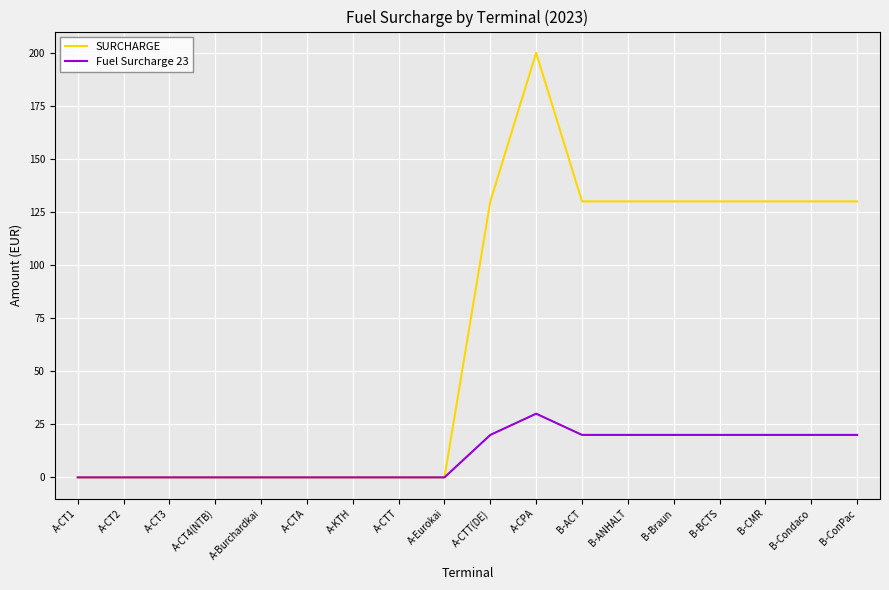

The Fuel Surcharge 23 series shows 0 at A-CT3. True or false?

True